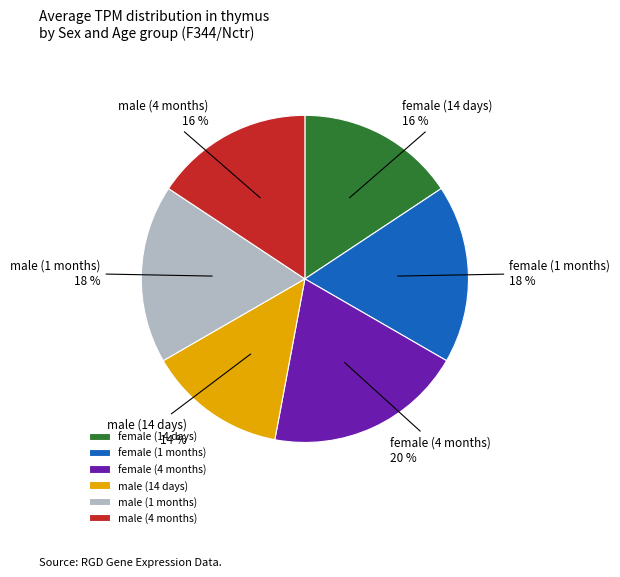

To the nearest percent, what percentage of the pie is female (14 days)?

16%